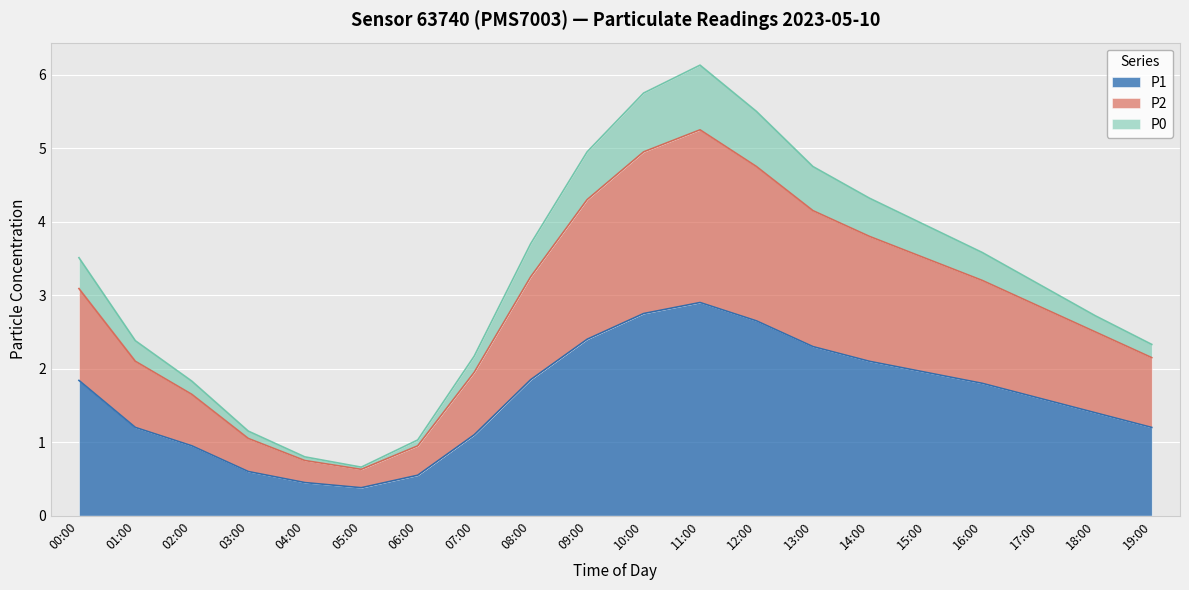

Reading left to right, what are all the values shown in this chart?

P1: 1.8	1.2	0.9	0.6	0.5	0.4	0.6	1.1	1.9	2.4	2.8	2.9	2.6	2.3	2.1	1.9	1.8	1.6	1.4	1.2
P2: 3.1	2.1	1.6	1.1	0.8	0.6	1.0	2.0	3.2	4.3	5.0	5.2	4.8	4.2	3.8	3.5	3.2	2.9	2.5	2.1
P0: 3.5	2.4	1.8	1.2	0.8	0.7	1.0	2.2	3.7	5.0	5.8	6.1	5.5	4.8	4.3	4.0	3.6	3.1	2.7	2.3